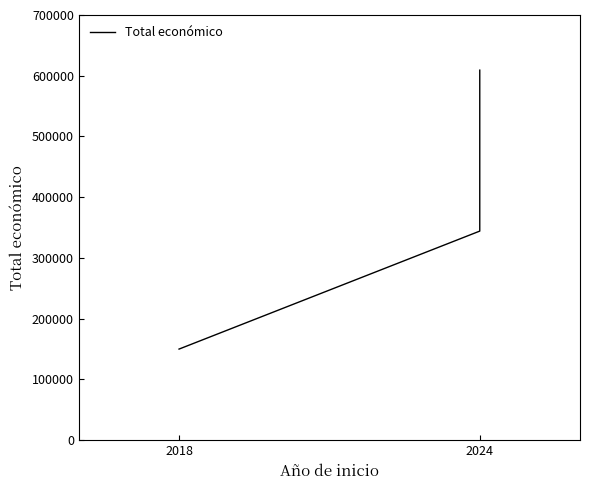

What is the label of the 1st point from the left?

2018